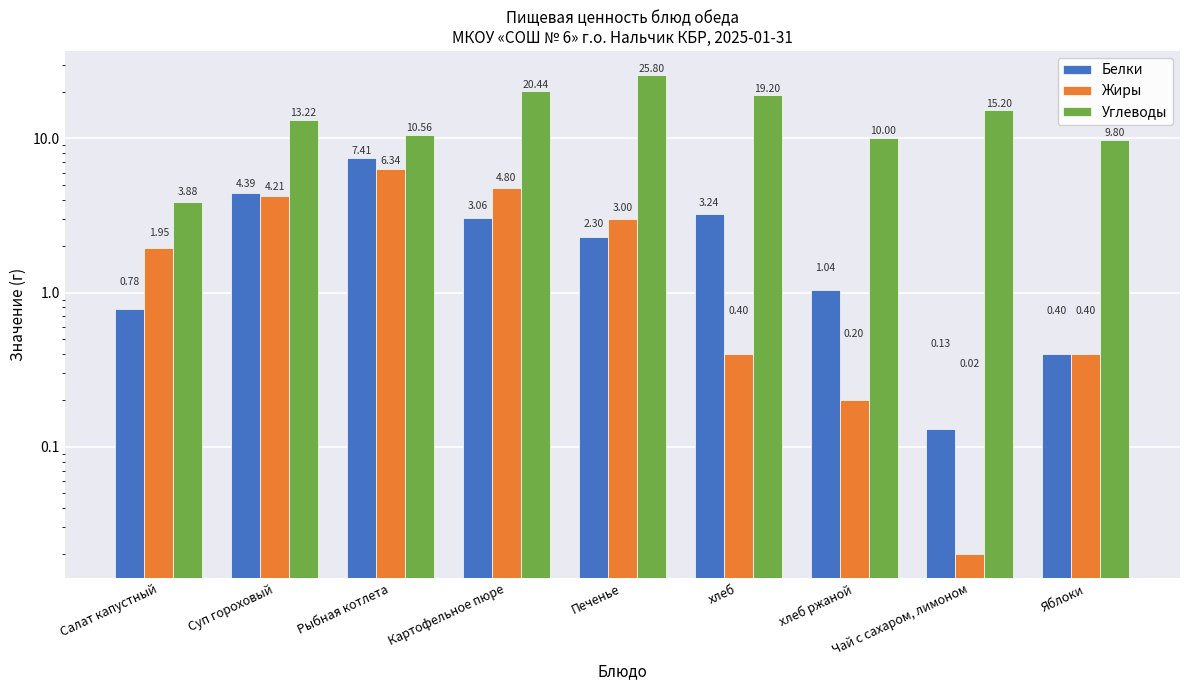

What are all the series names shown in the legend?

Белки, Жиры, Углеводы